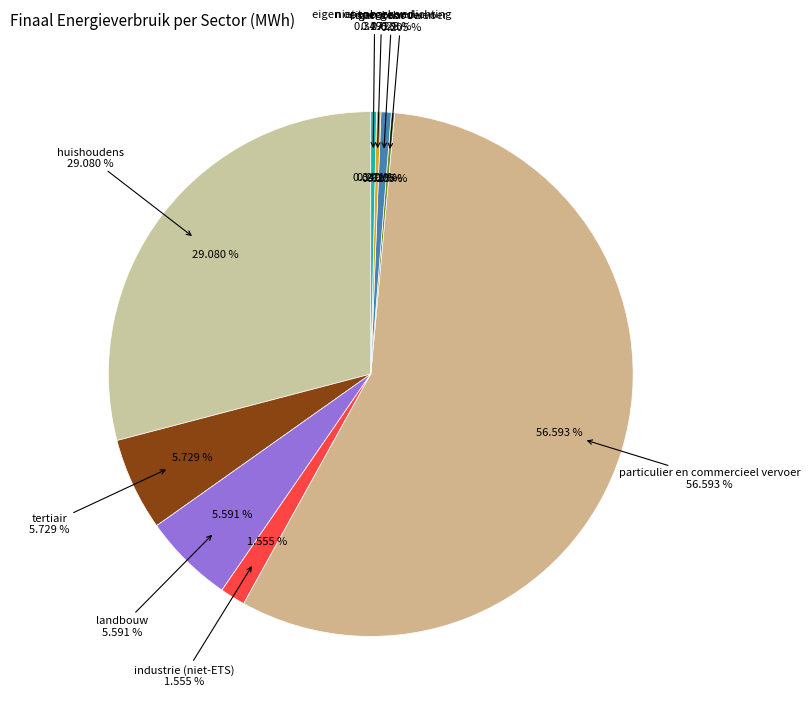

The landbouw slice represents 6% of the pie. True or false?

True